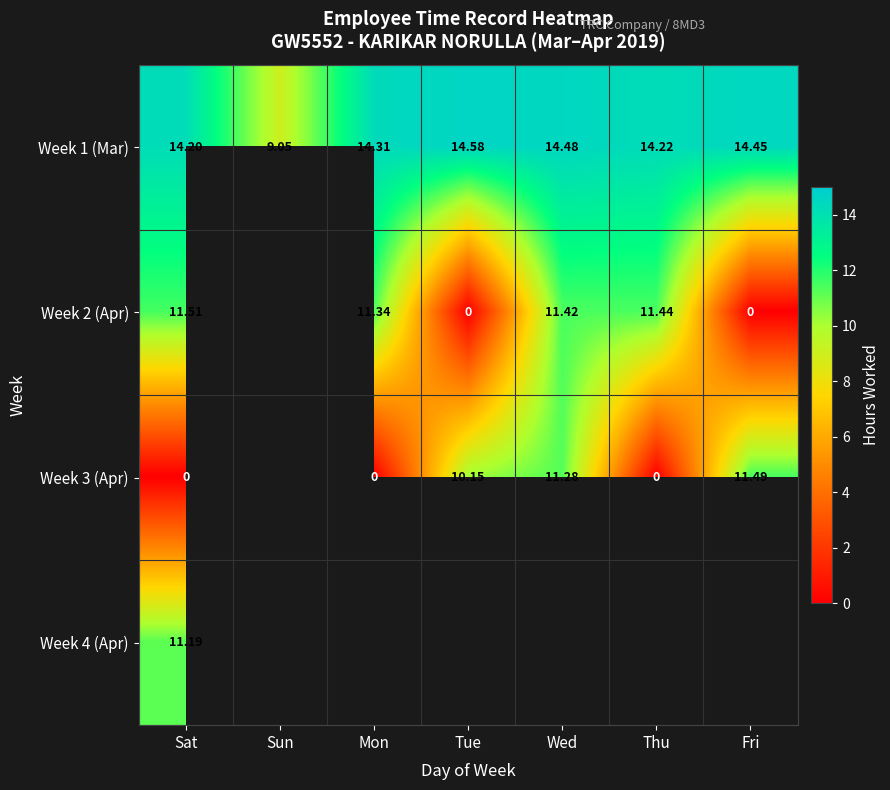

At which label does Week 1 (Mar) first exceed 14?

Sat